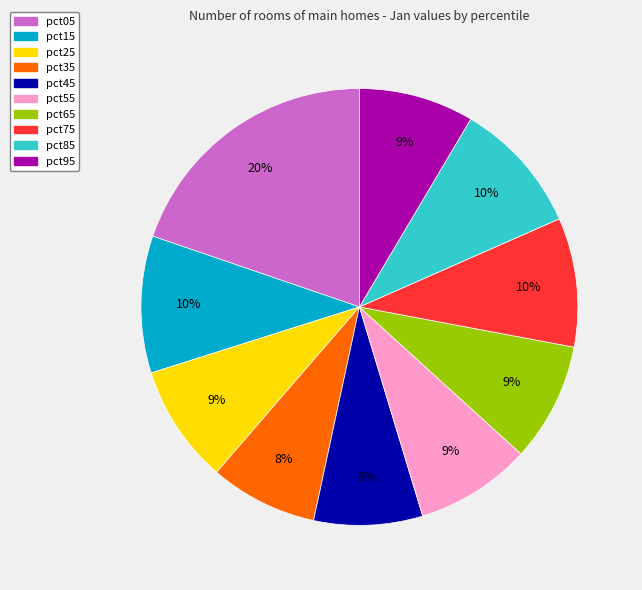

What is the largest slice in the pie chart?

pct05